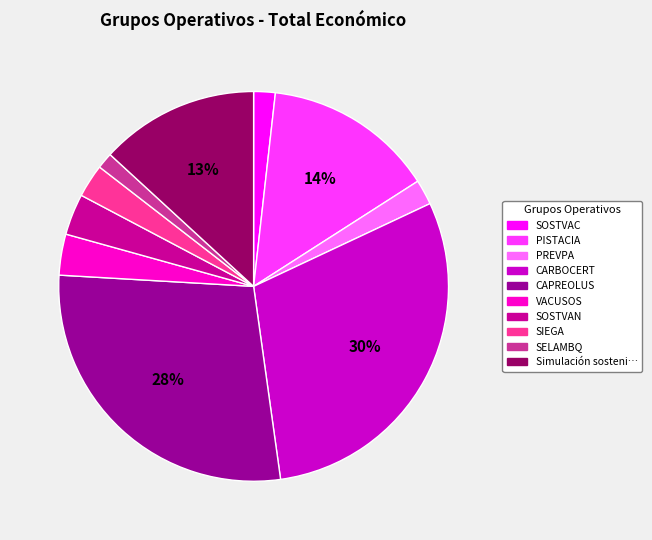

Is there a majority slice in this chart?

No